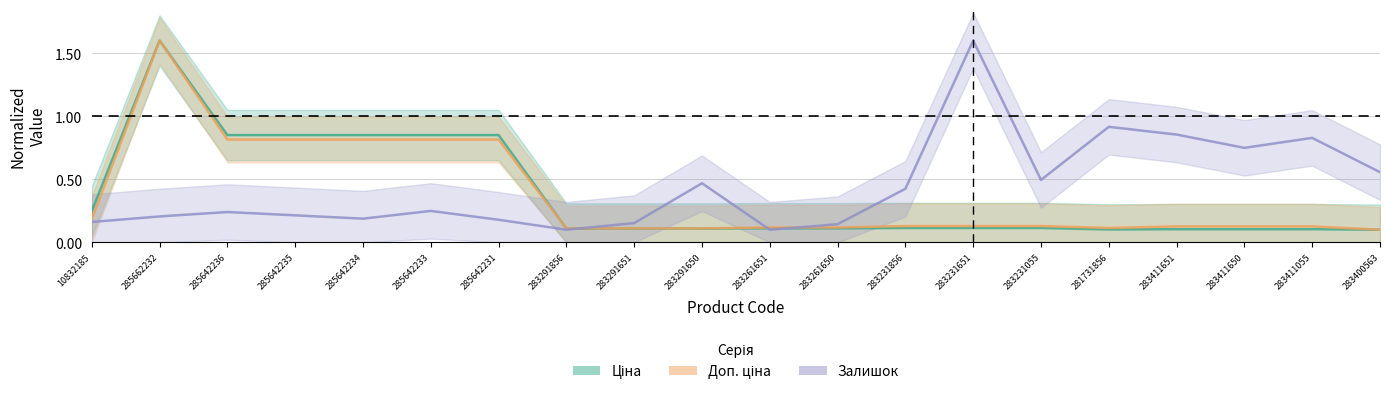

How many intersections are there between Доп. ціна and Залишок?

3